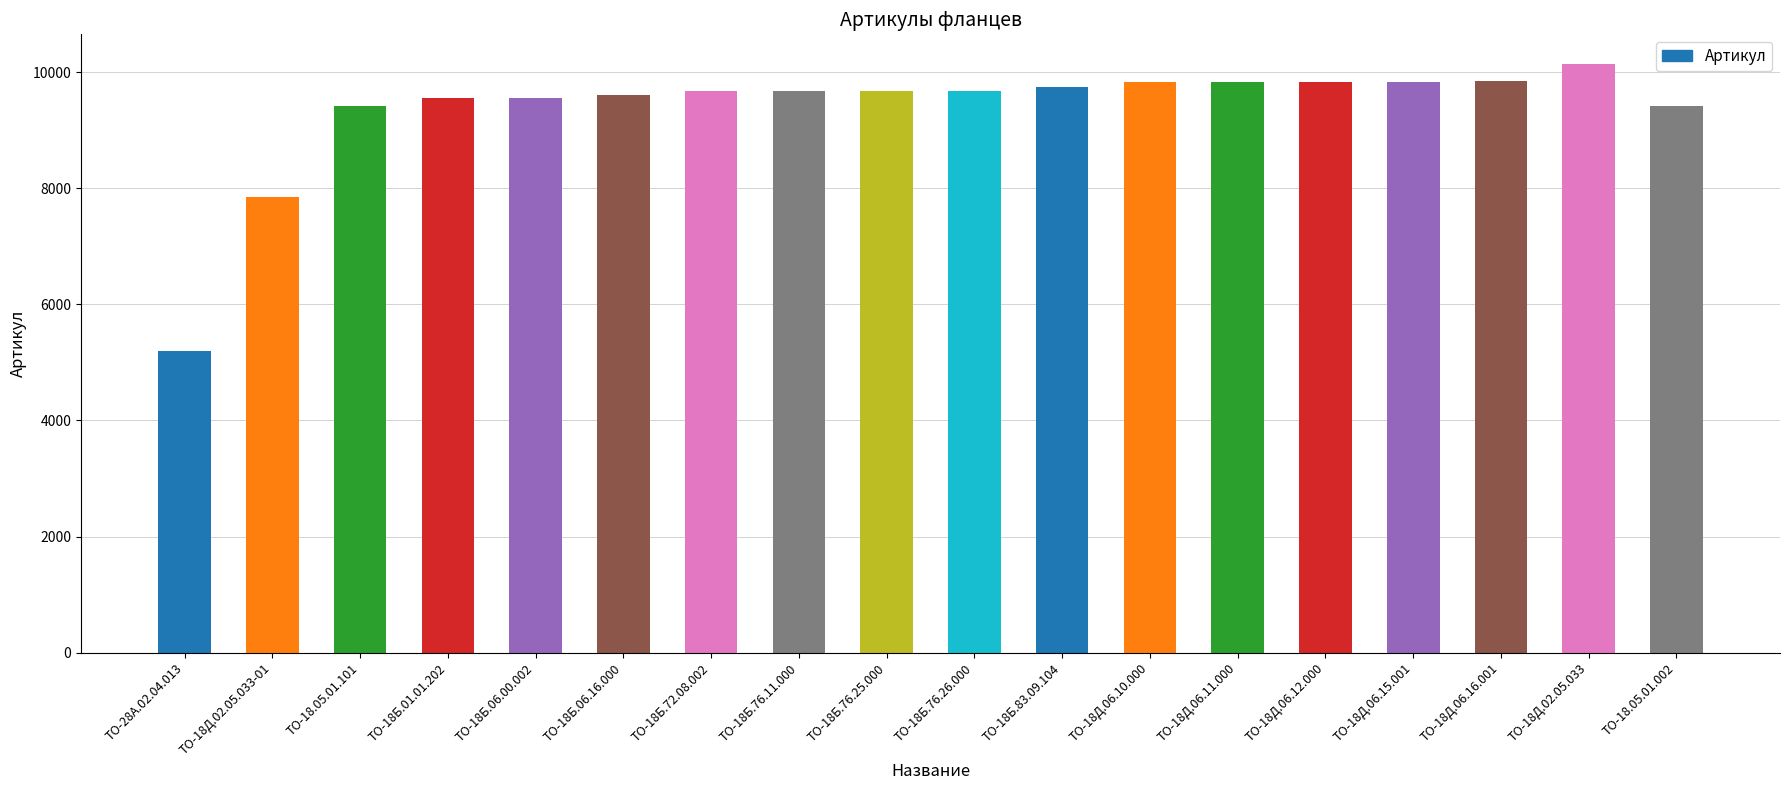

The value at ТО-18Б.72.08.002 is 3220. True or false?

False